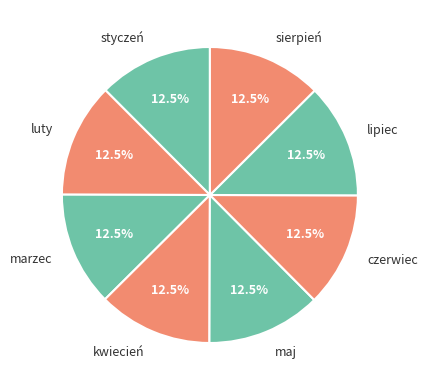

What is the ratio of the value at marzec to the value at sierpień?

1.0